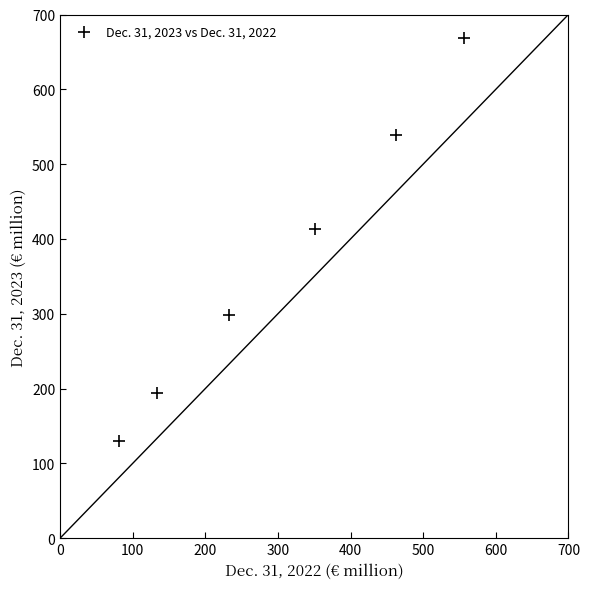

What Y value in the scatter plot is closest to 398?

413.2